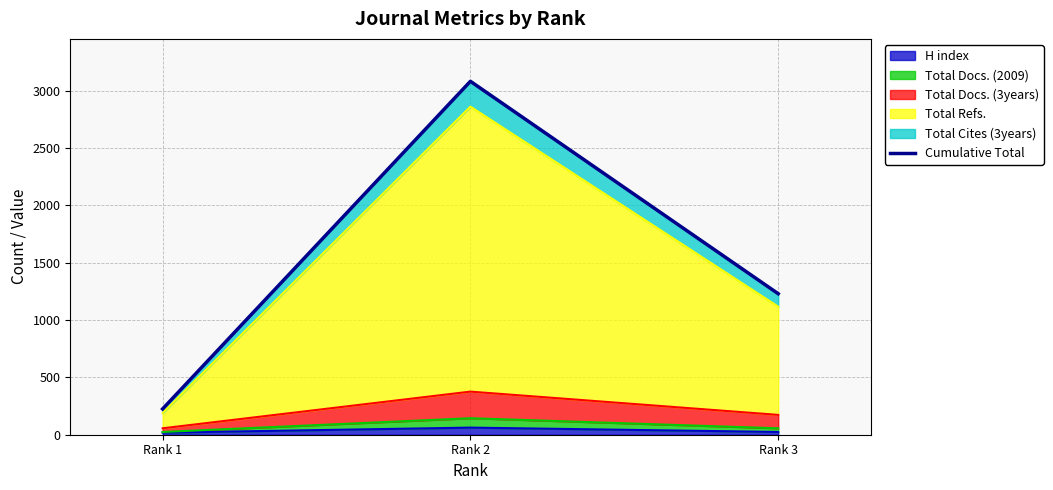

Where is the data nearest to the value 1654?

Rank 3